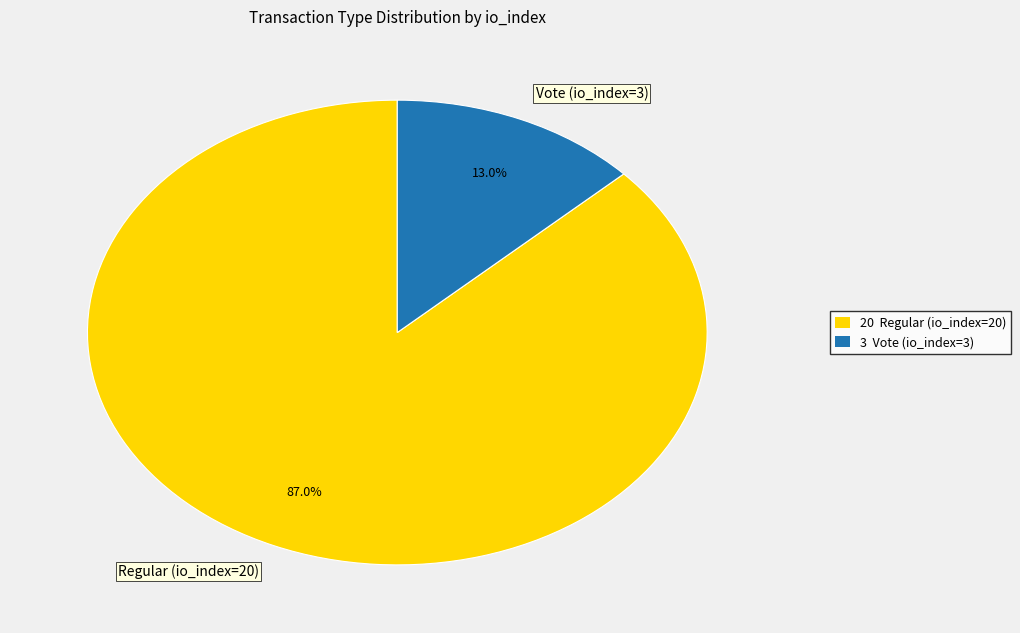

True or false: Vote (io_index=3) accounts for 20% of the total.

False